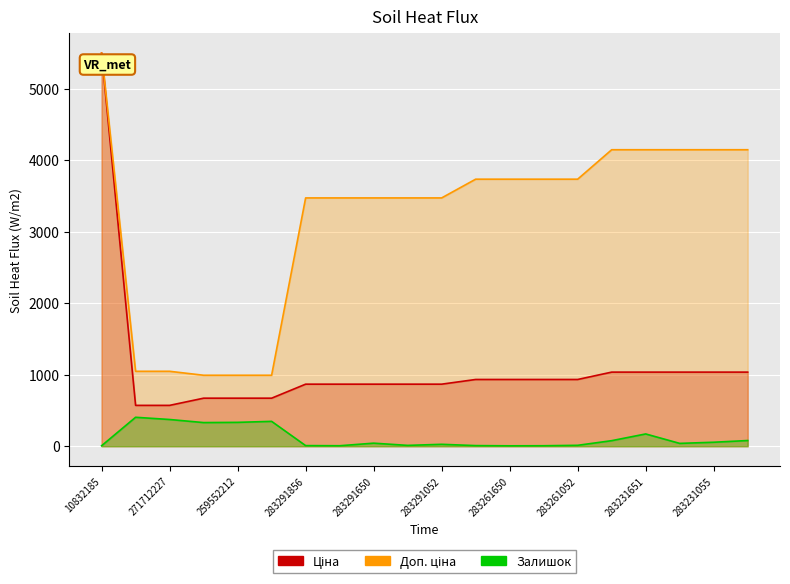

What is the label of the 15th point from the right?

259552189